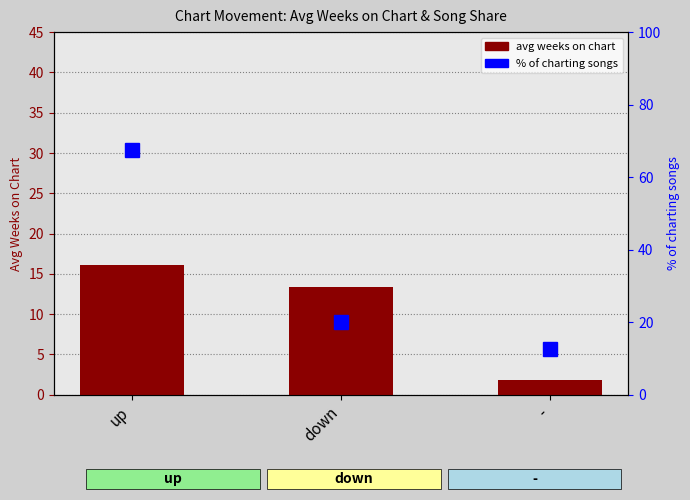

What is the difference between the % of charting songs values at - and up?

55.0